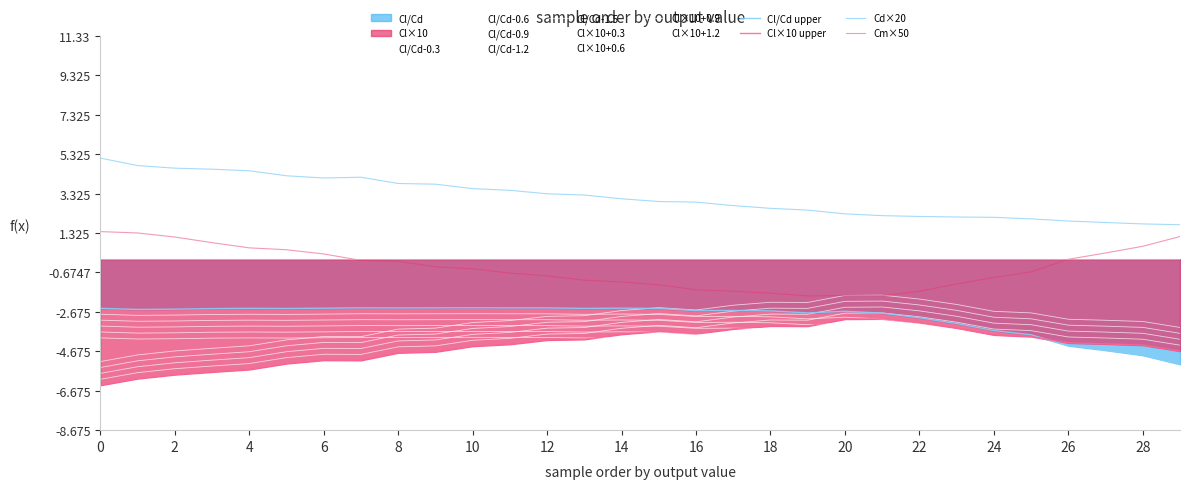

Rank the series at 16 from highest to lowest value.

Cd, Cm, Cl/Cd, Cl